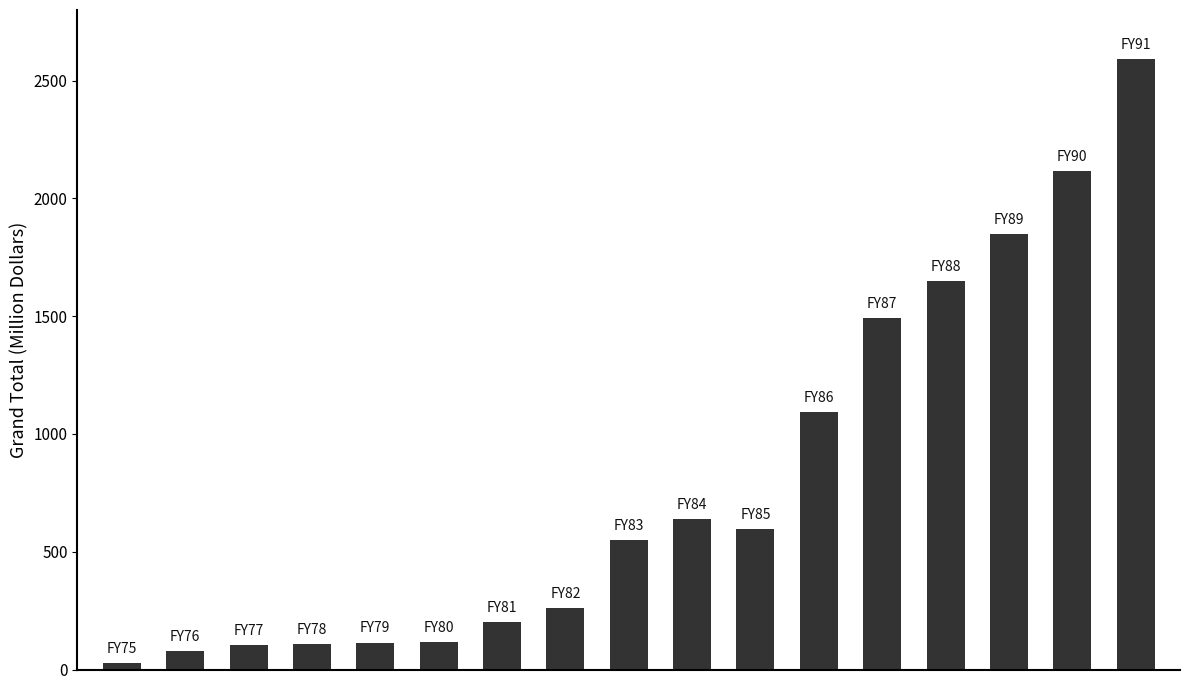

What is the average value?

799.4